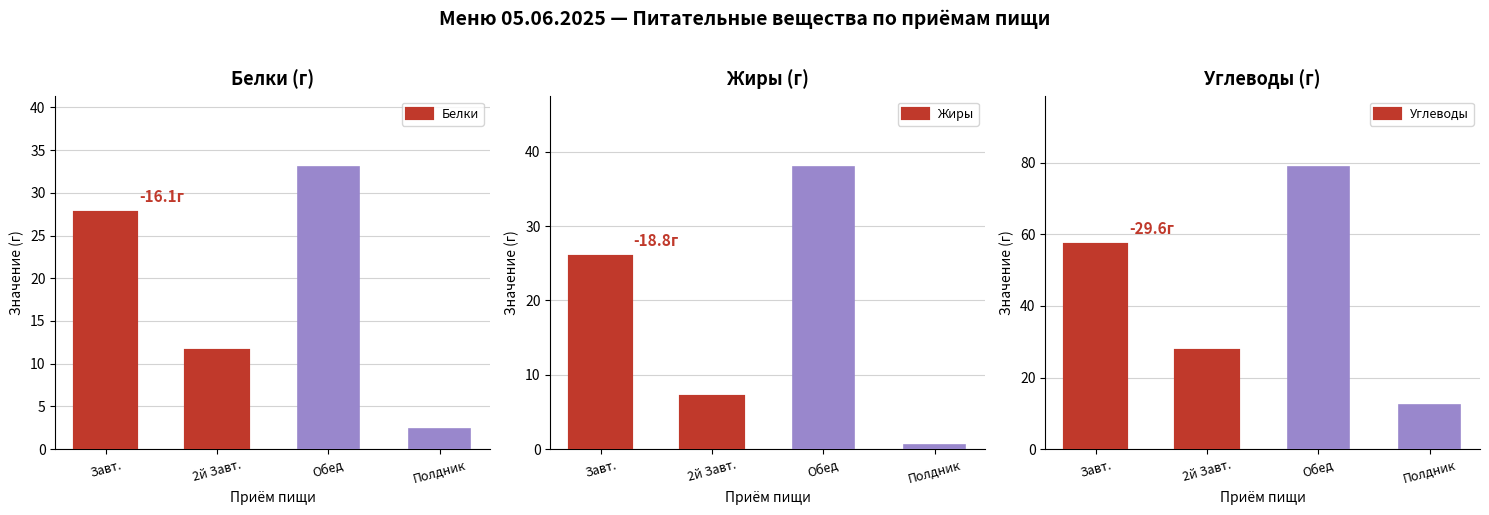

What position from the left is 2й Завт.?

2